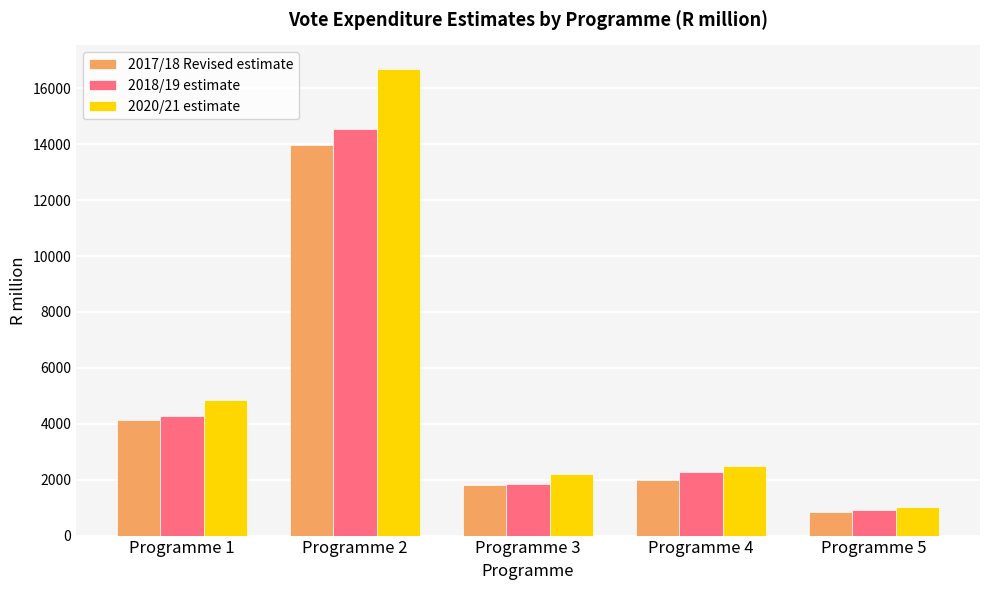

What is the maximum value for 2020/21 estimate?

16702.0